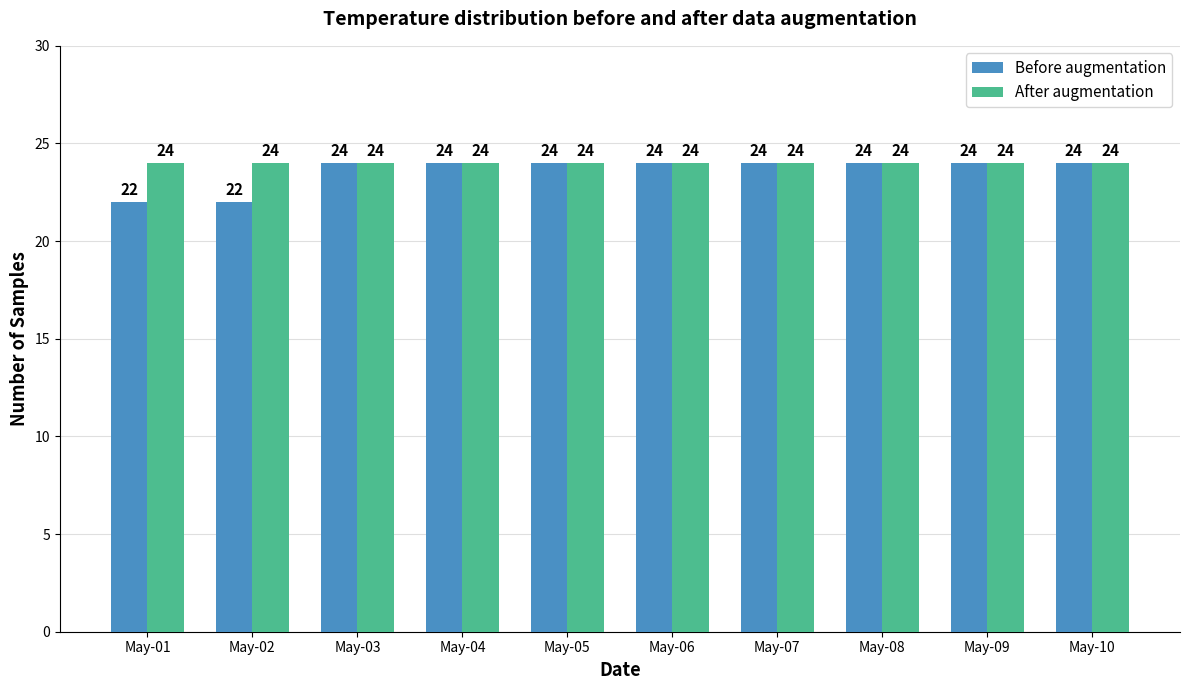

Is it true that After augmentation equals 24 at May-10?

True